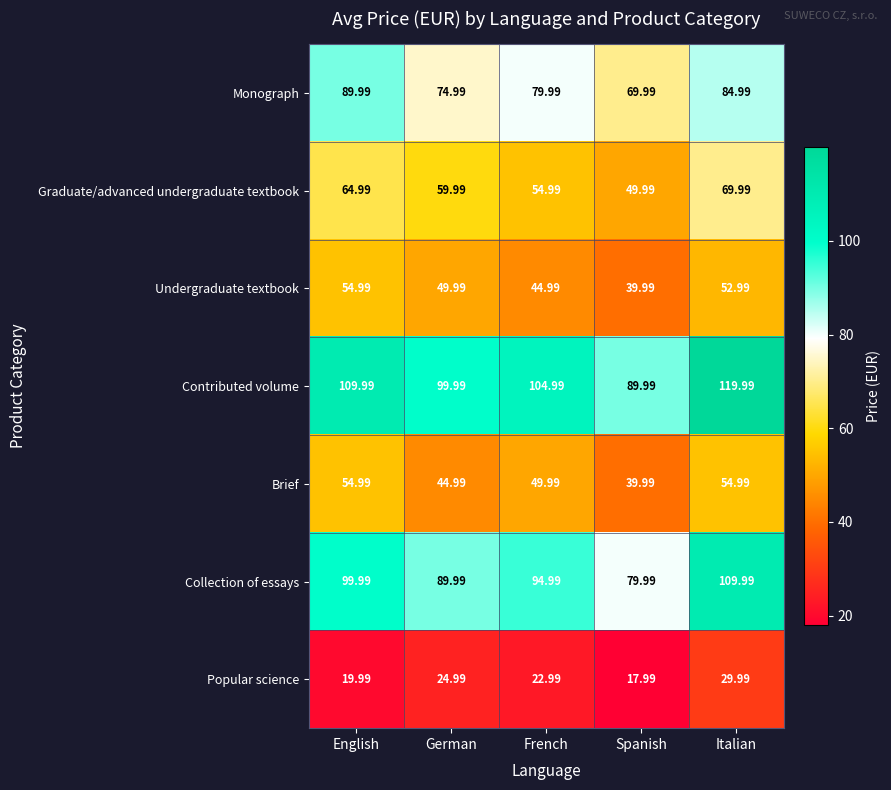

At how many categories does at least one series exceed 95?

4